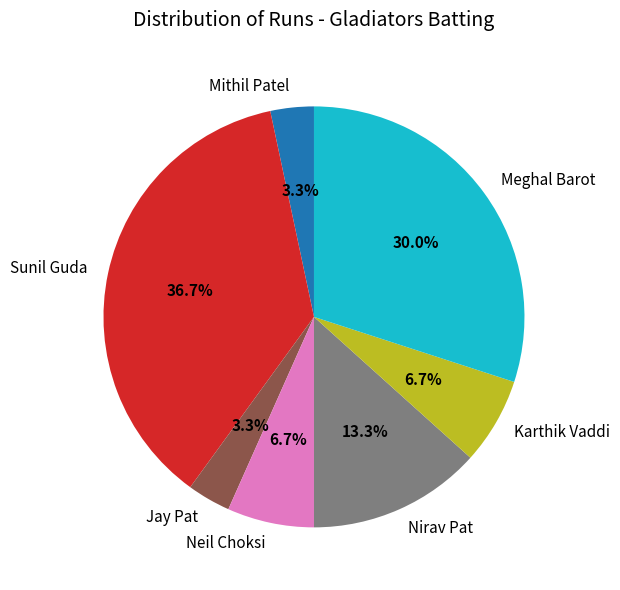

To the nearest percent, what is the difference between the largest and smallest slice percentages?

33%